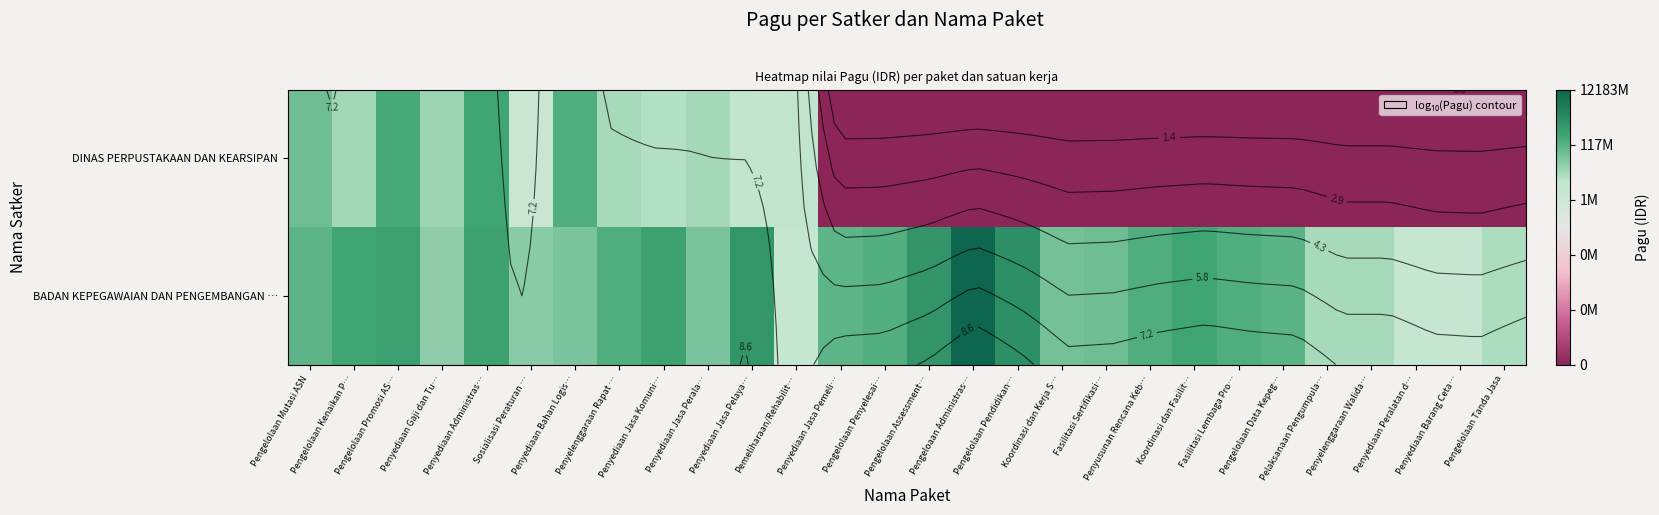

What is the spread (max minus min) of values at Penyediaan Administras…?

0.1